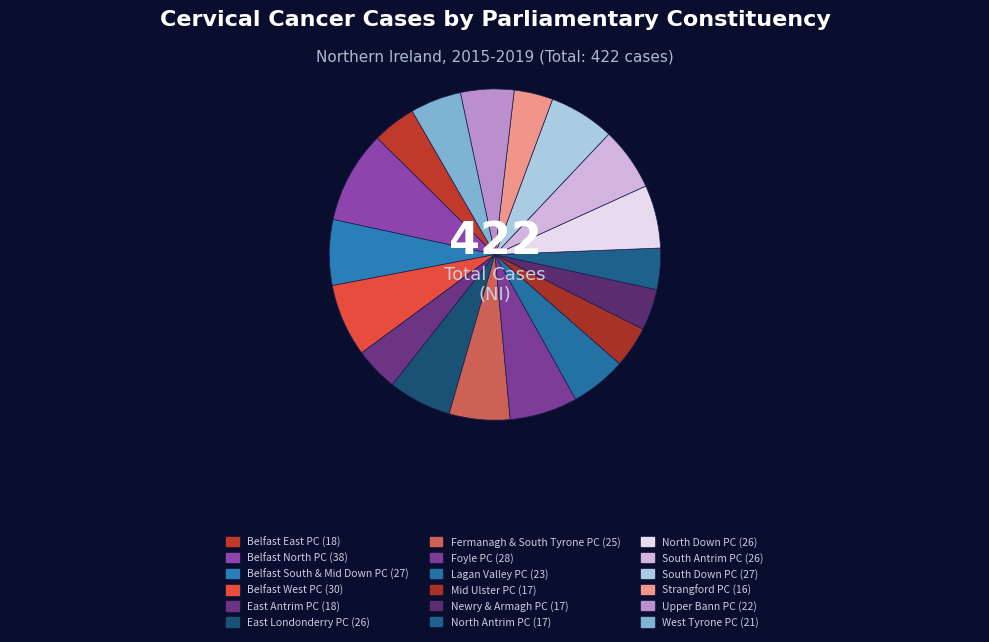

True or false: Upper Bann PC accounts for 1% of the total.

False